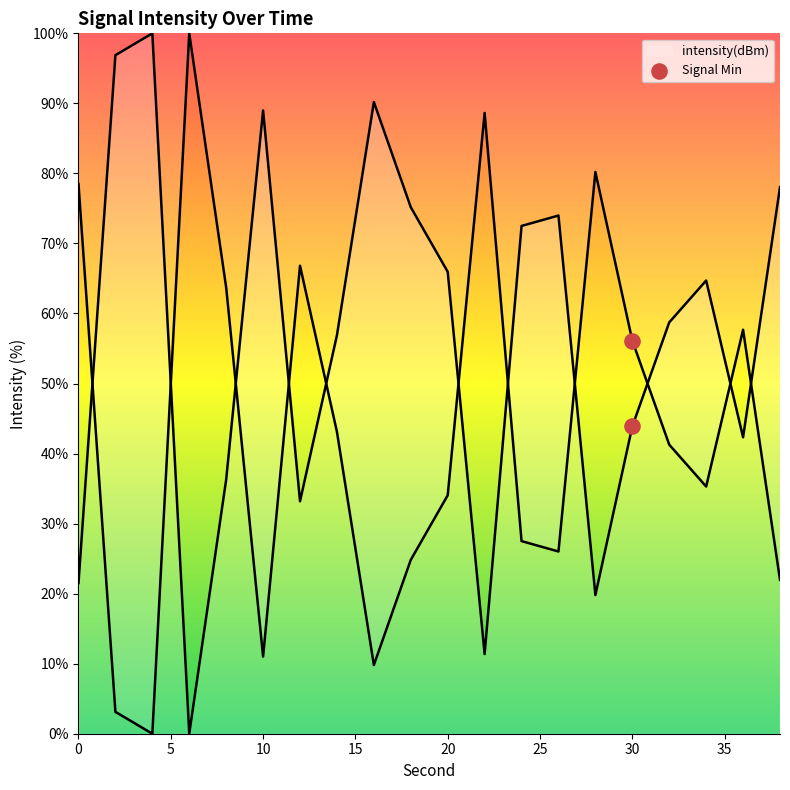

What is the ratio of the value at 0 to the value at 5?

0.8